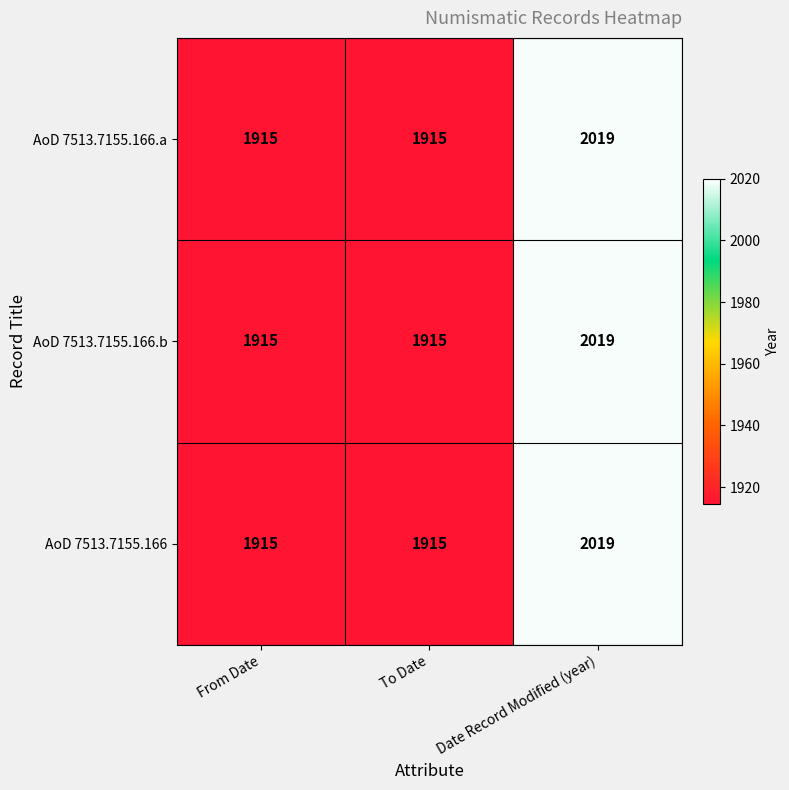

What is the sum of the AoD 7513.7155.166.a values at Date Record Modified (year) and From Date?

3934